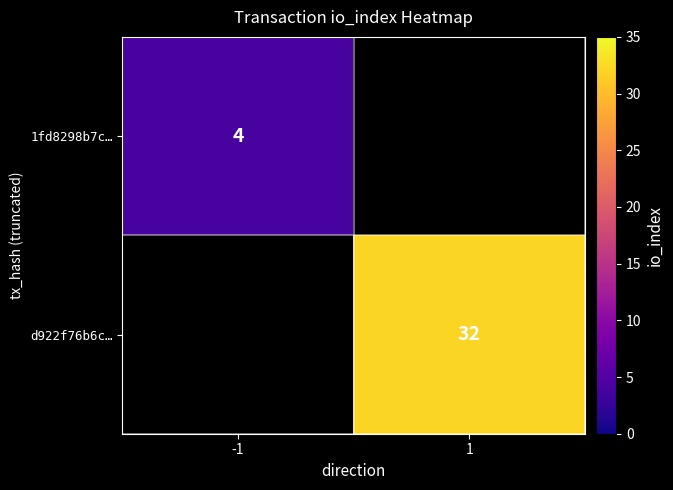

Is it true that 1fd8298b7c… equals 5 at -1?

False